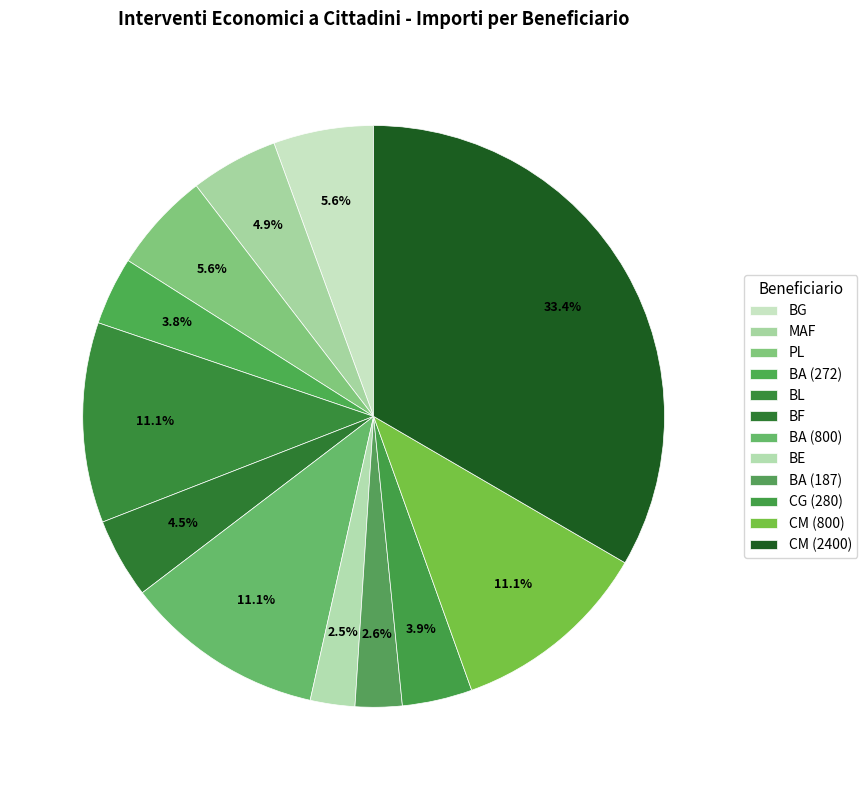

Do BA (272) and PL together represent more than half of the pie?

No